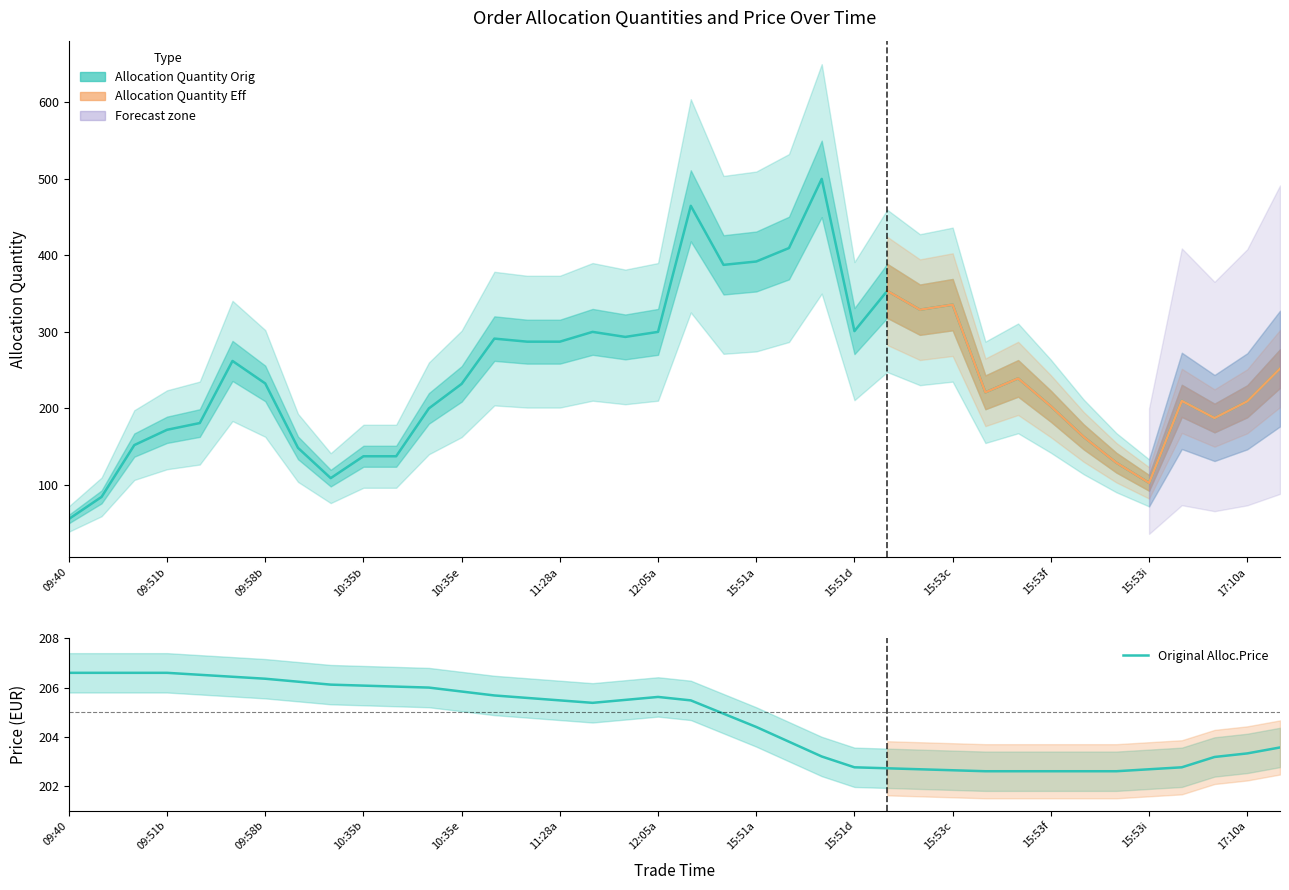

Which series changed the most between 3 and 10?

Allocation Quantity Orig